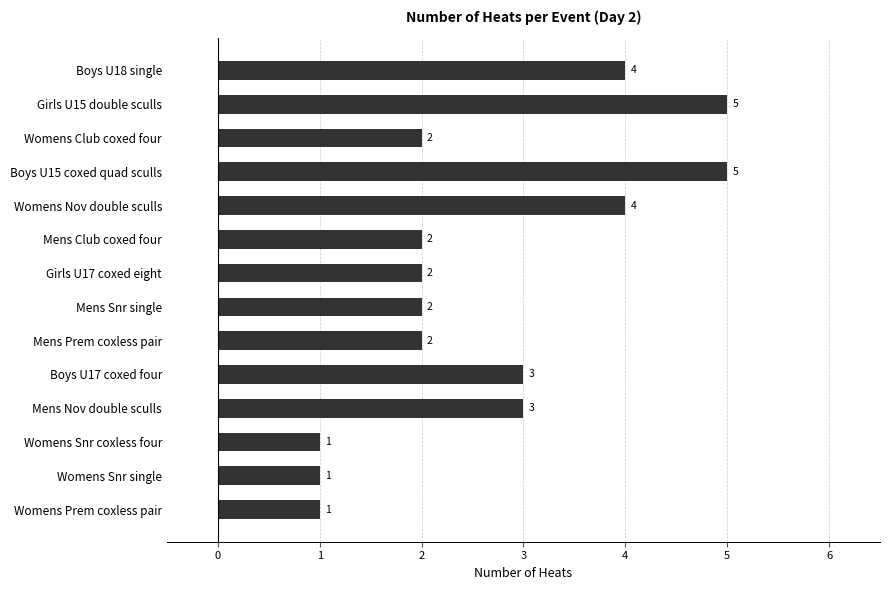

Approximately how many times larger is the value at Girls U17 coxed eight compared to Womens Snr coxless four?

2.0